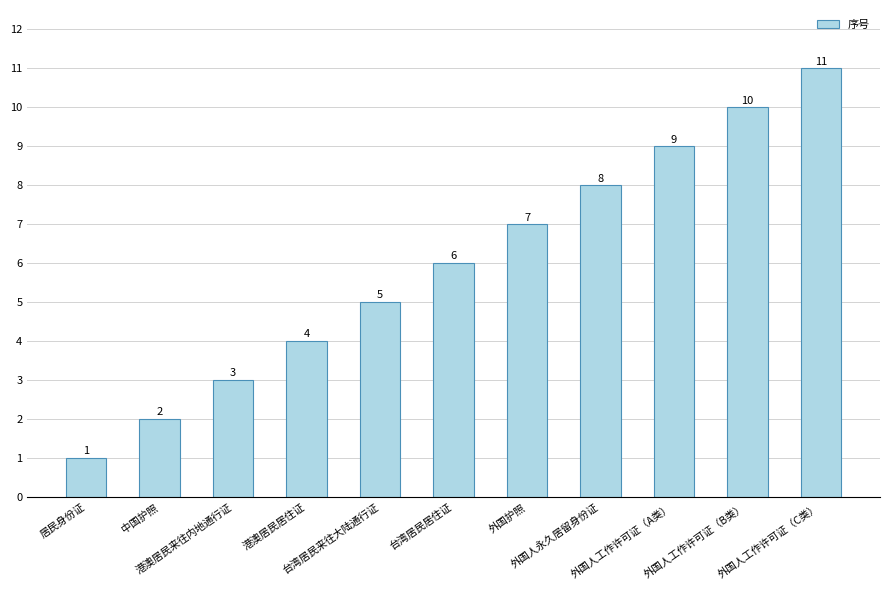

List the labels in order of value, largest first.

外国人工作许可证（C类）, 外国人工作许可证（B类）, 外国人工作许可证（A类）, 外国人永久居留身份证, 外国护照, 台湾居民居住证, 台湾居民来往大陆通行证, 港澳居民居住证, 港澳居民来往内地通行证, 中国护照, 居民身份证